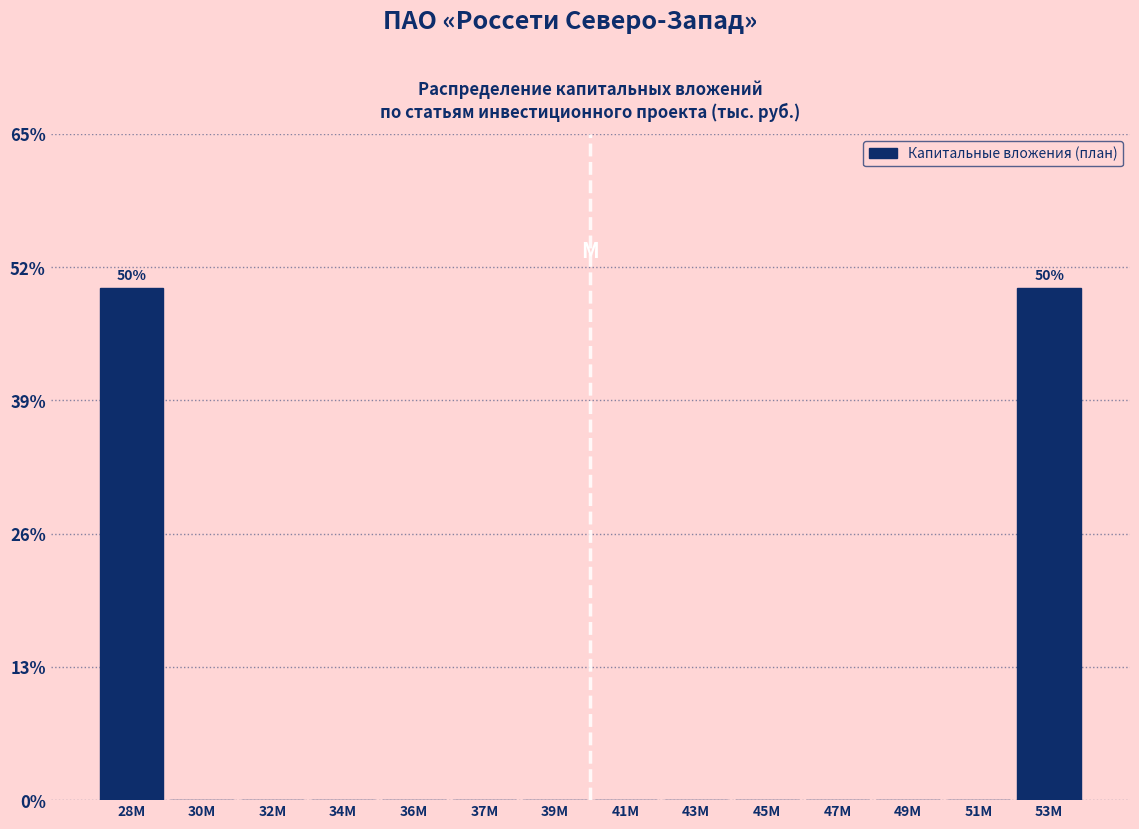

Reading left to right, what are all the values shown in this chart?

28M=50	30M=0	32M=0	34M=0	36M=0	37M=0	39M=0	41M=0	43M=0	45M=0	47M=0	49M=0	51M=0	53M=50